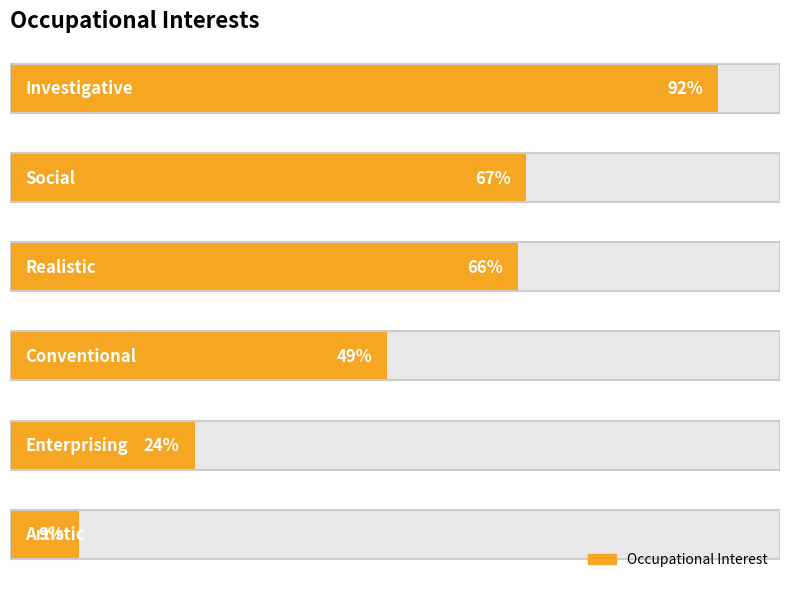

What is the minimum value shown in the chart?

9